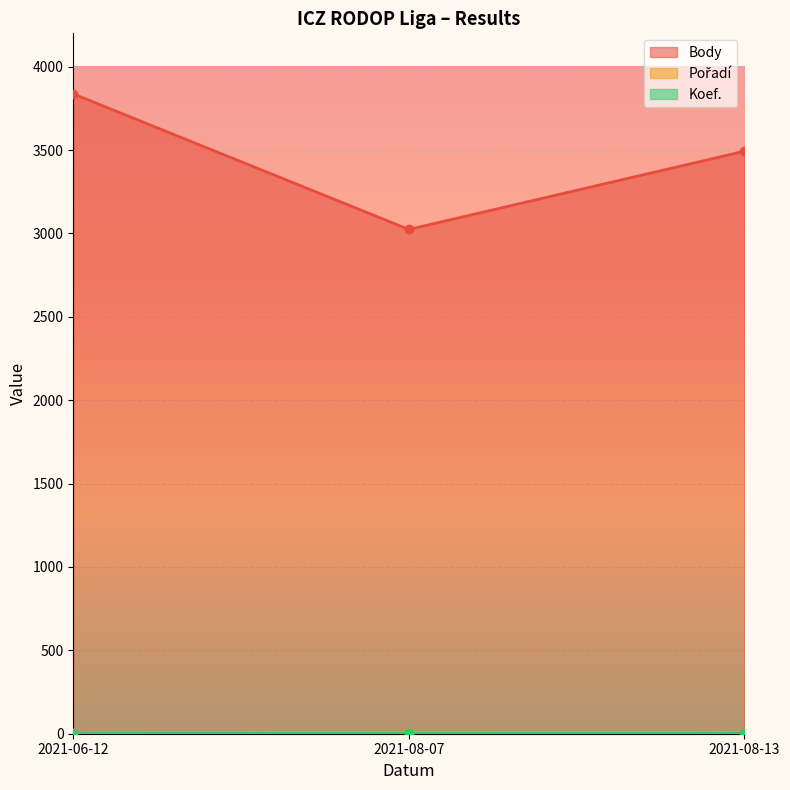

Is it true that Body equals 3837 at 2021-06-12?

True